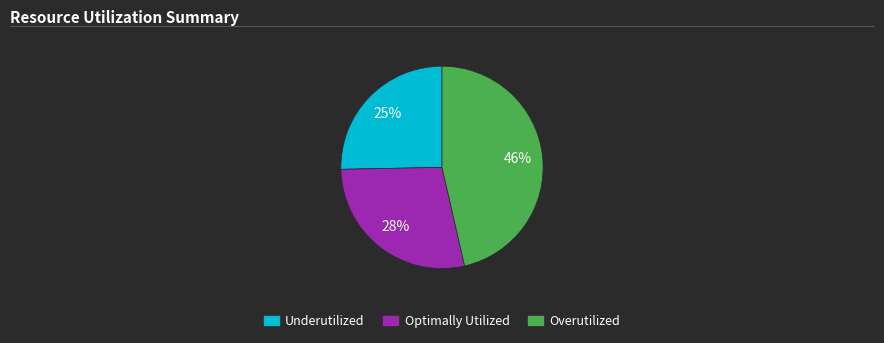

To the nearest percent, what is the difference between the largest and smallest slice percentages?

21%